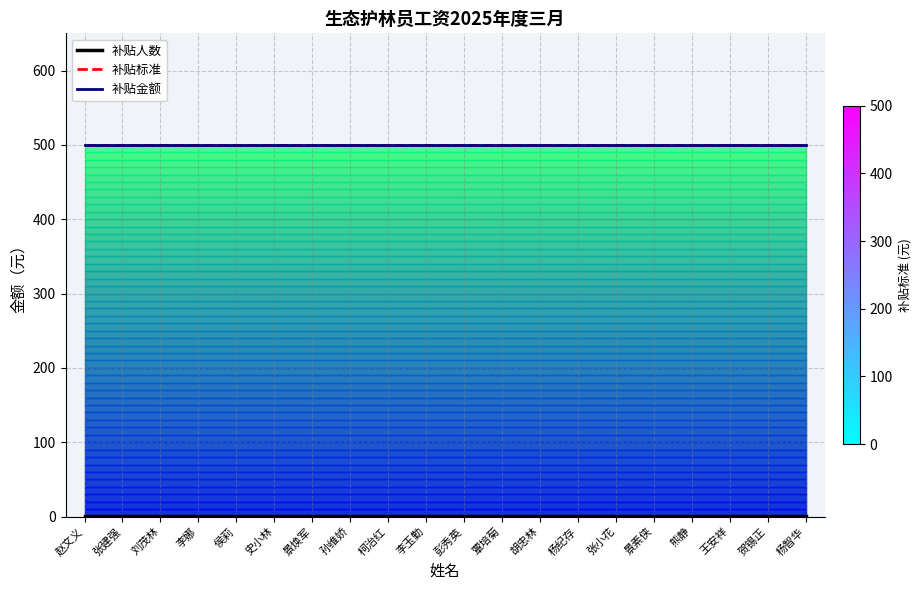

The value of 补贴标准 at 孙维娇 is 155. True or false?

False